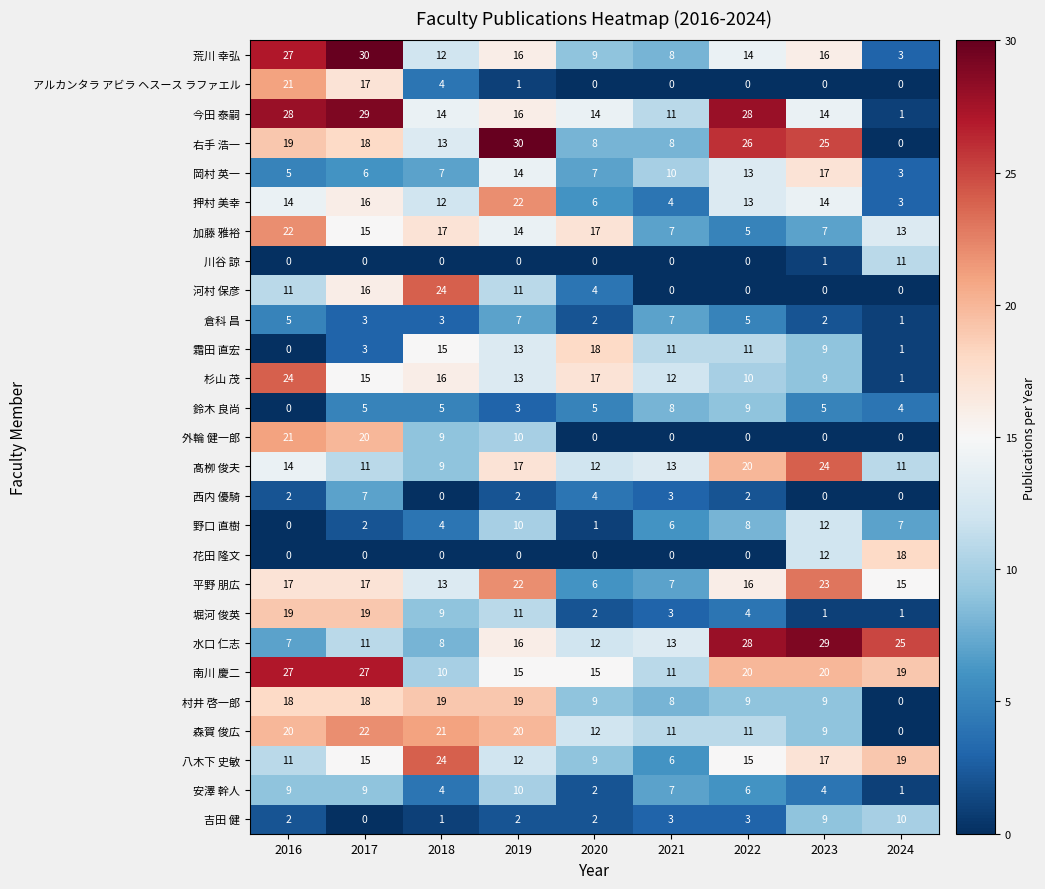

What is the greatest value displayed?

30